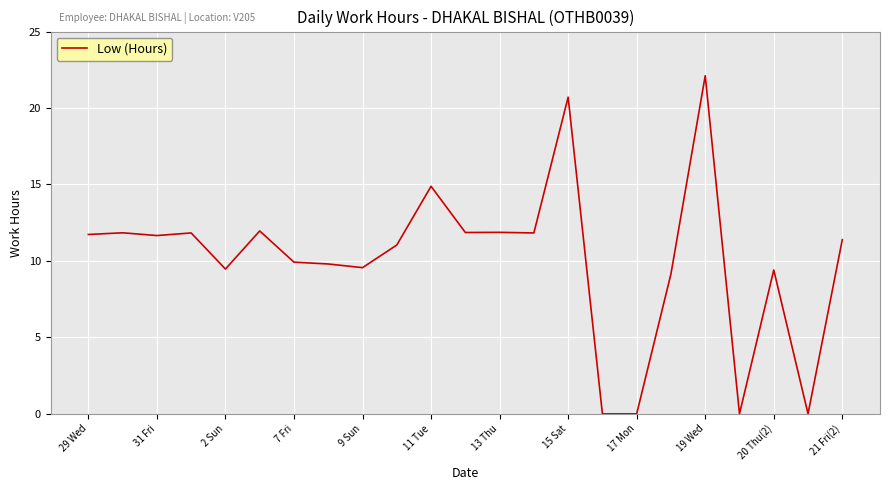

What is the label of the 23rd point from the right?

29 Wed